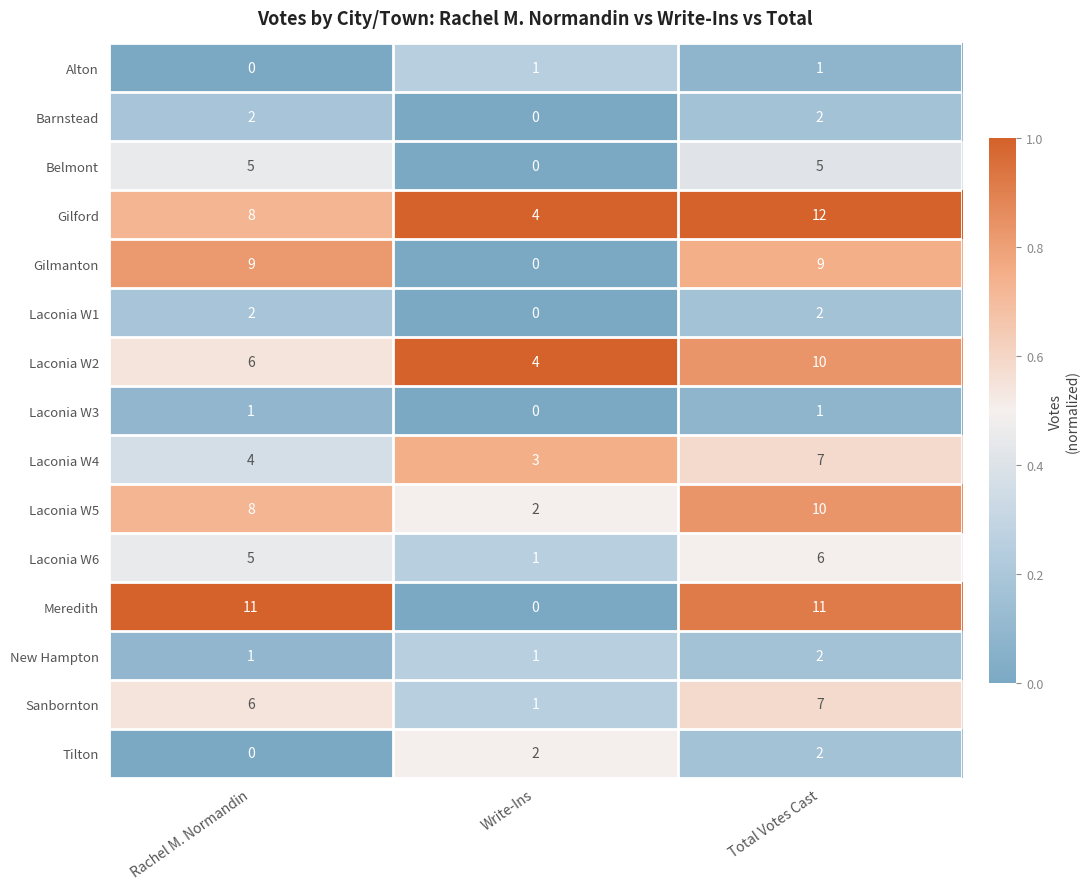

At how many categories does at least one series exceed 0?

3